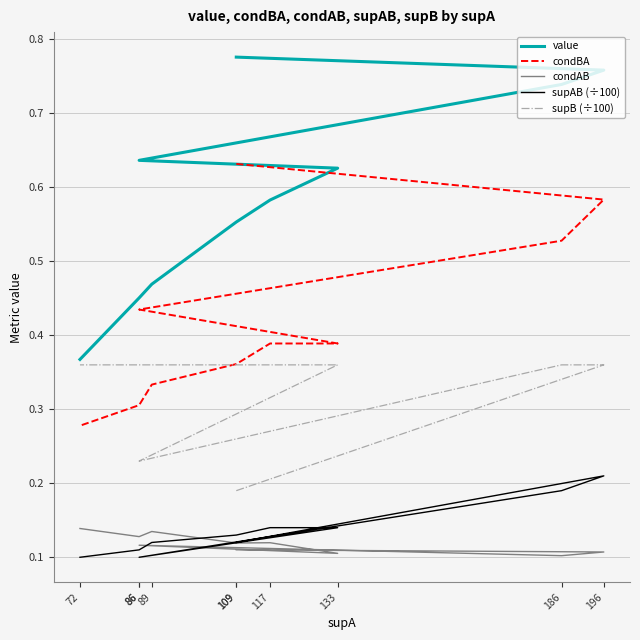

Is it true that supAB (÷100) equals 0.1 at 117?

True